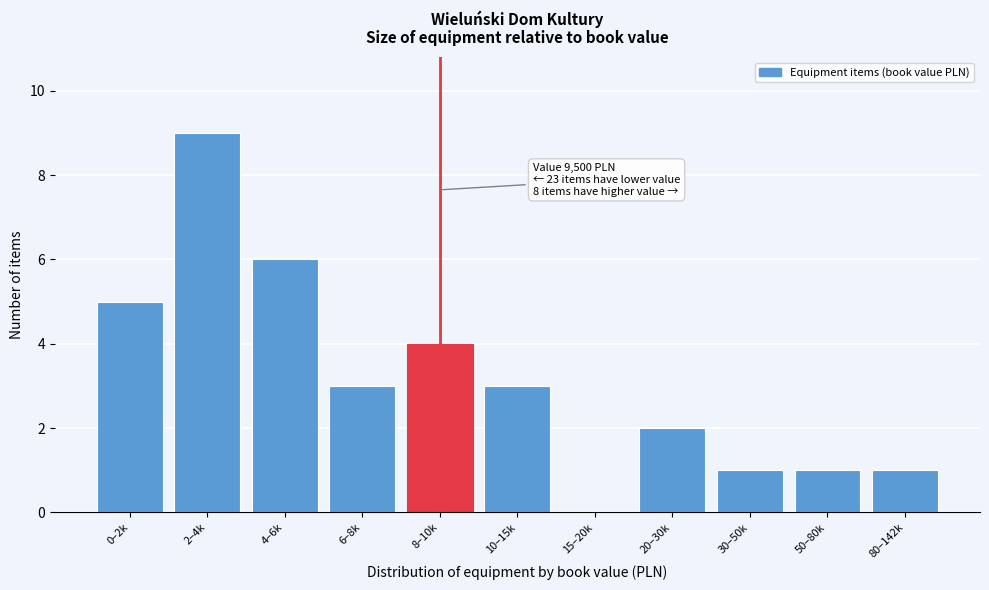

Reading left to right, extract all data points from this chart.

0–2k=5	2–4k=9	4–6k=6	6–8k=3	8–10k=4	10–15k=3	15–20k=0	20–30k=2	30–50k=1	50–80k=1	80–142k=1